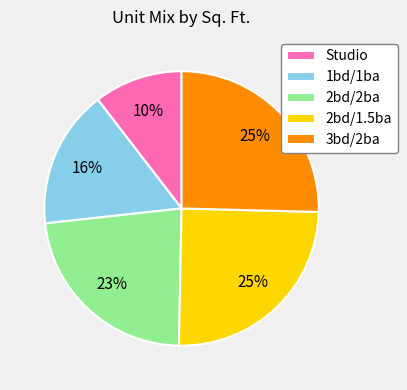

What is the ratio of the value at 2bd/1.5ba to the value at 3bd/2ba?

1.0